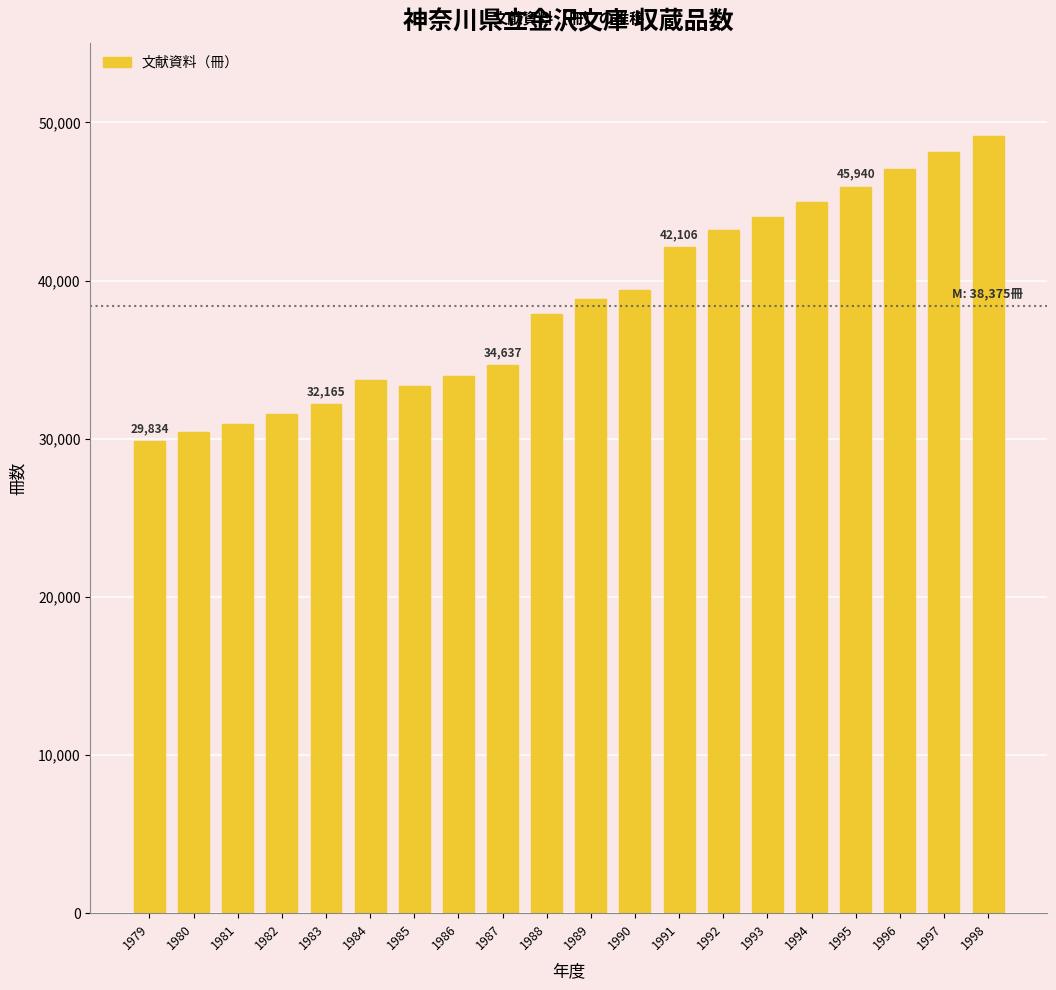

Approximately how many times larger is the value at 1997 compared to 1998?

1.0